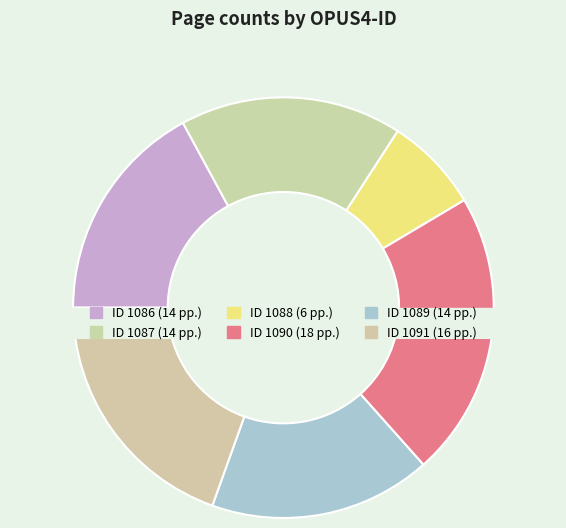

Is it true that 1088 is 18% of the pie?

False